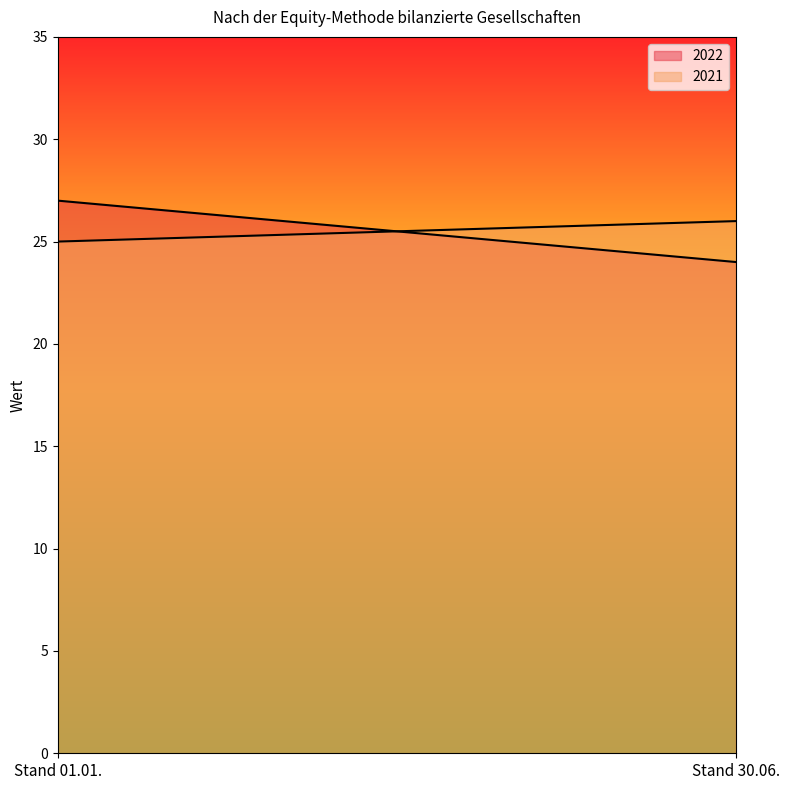

What is the highest value of the 2022 series?

27